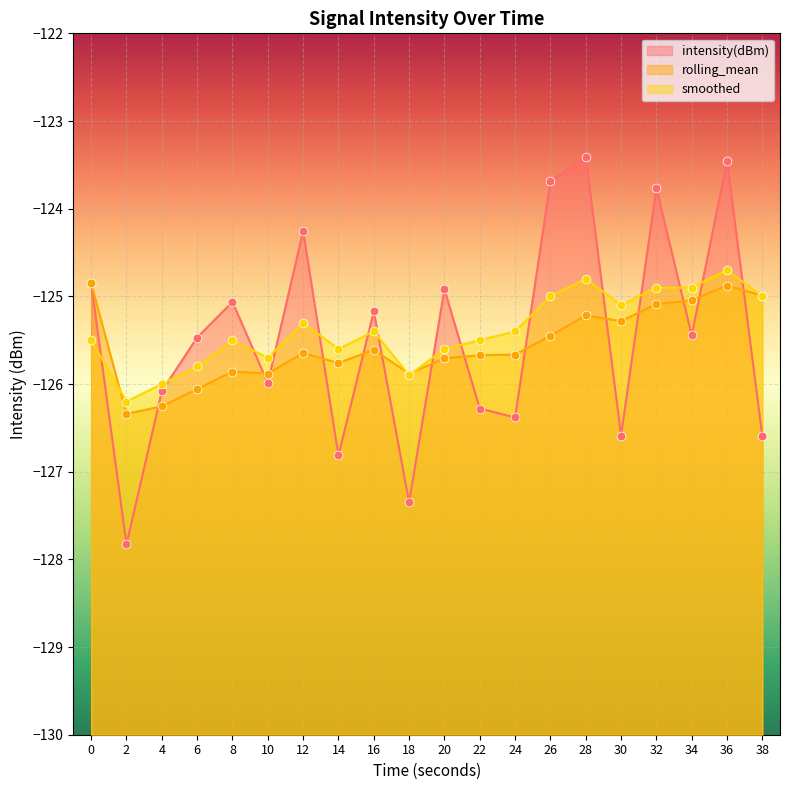

Which series reaches the maximum Y coordinate?

intensity(dBm)